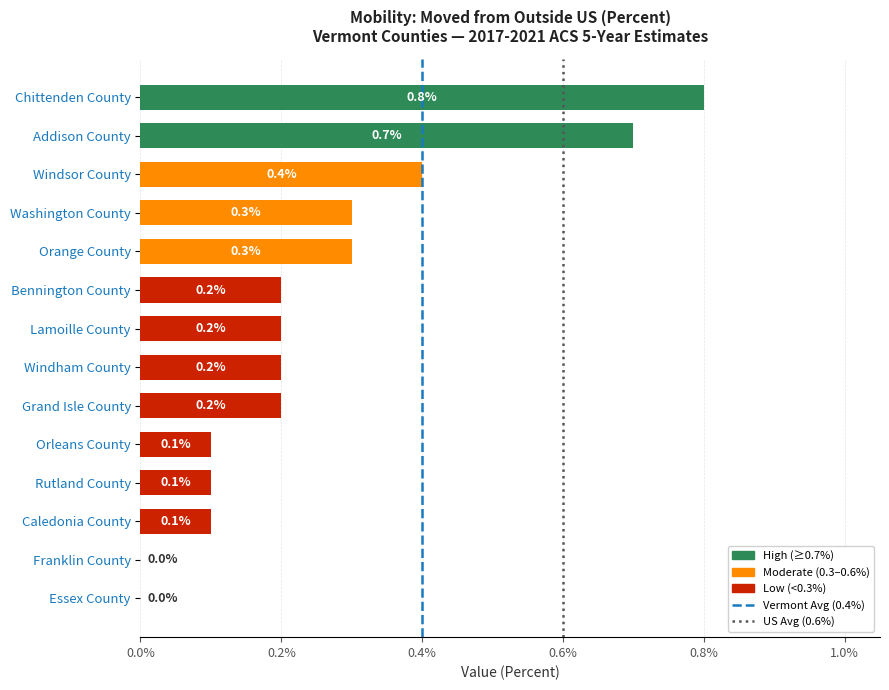

What is the sum of the values at Franklin County and Chittenden County?

0.8